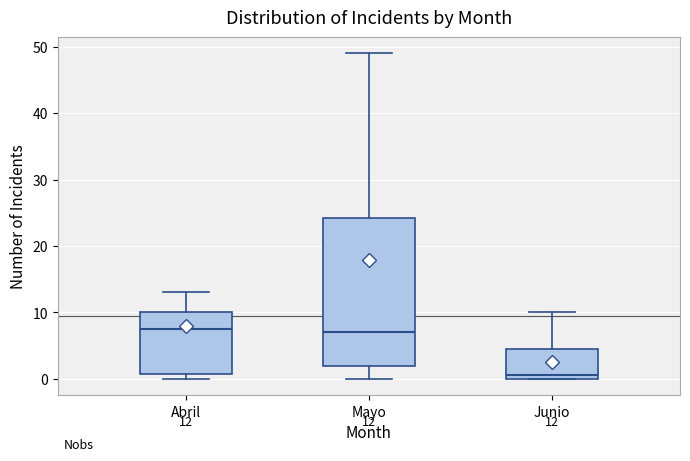

Comparing the boxes themselves (not the whiskers), which one is the tallest?

Mayo